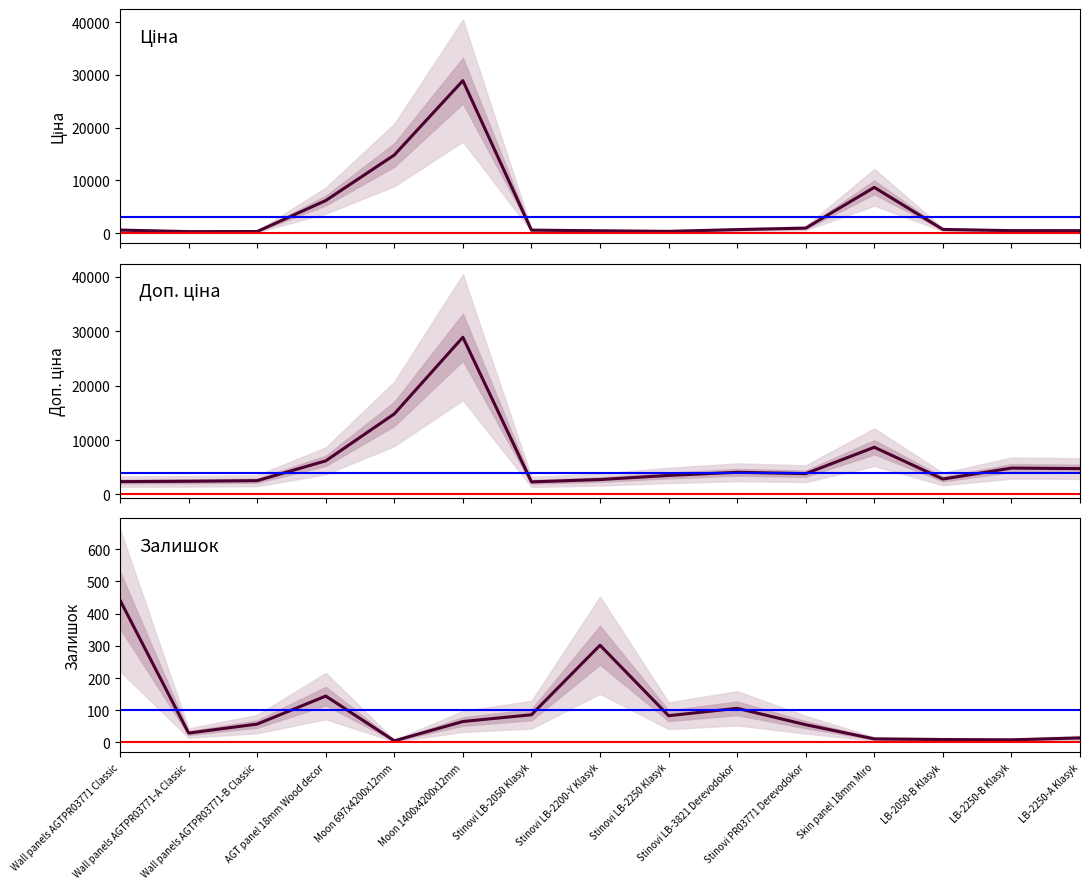

True or false: Ціна and Доп. ціна intersect in this chart.

False